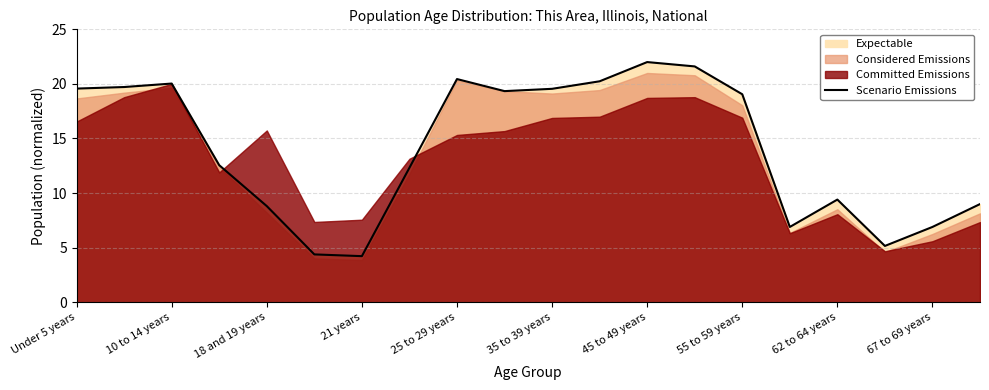

The value of Scenario Emissions at 18 and 19 years is 8.8. True or false?

True